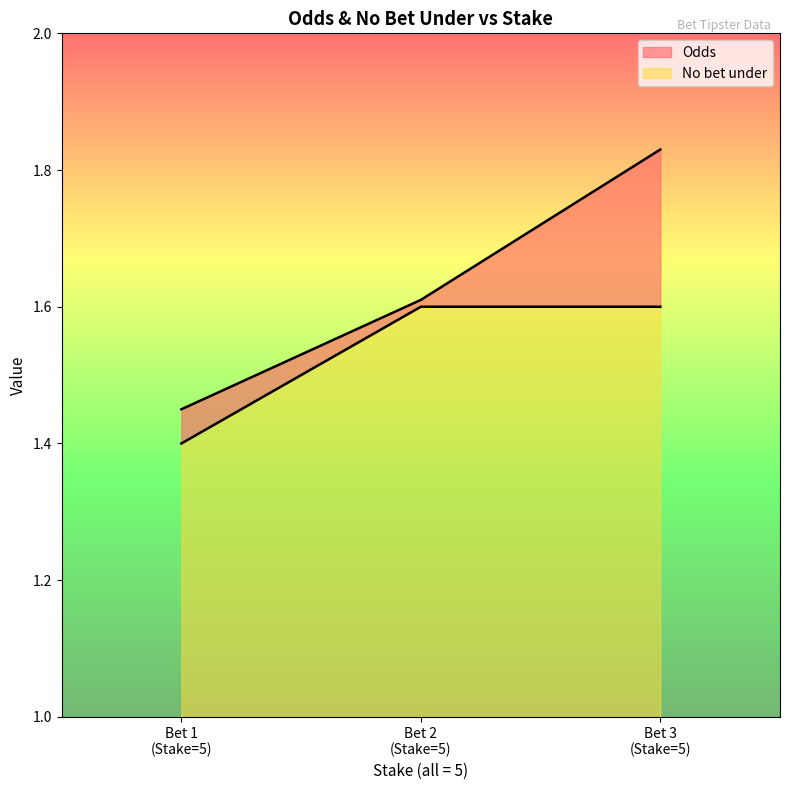

Rank the series by their average value, from highest to lowest.

Odds, No bet under